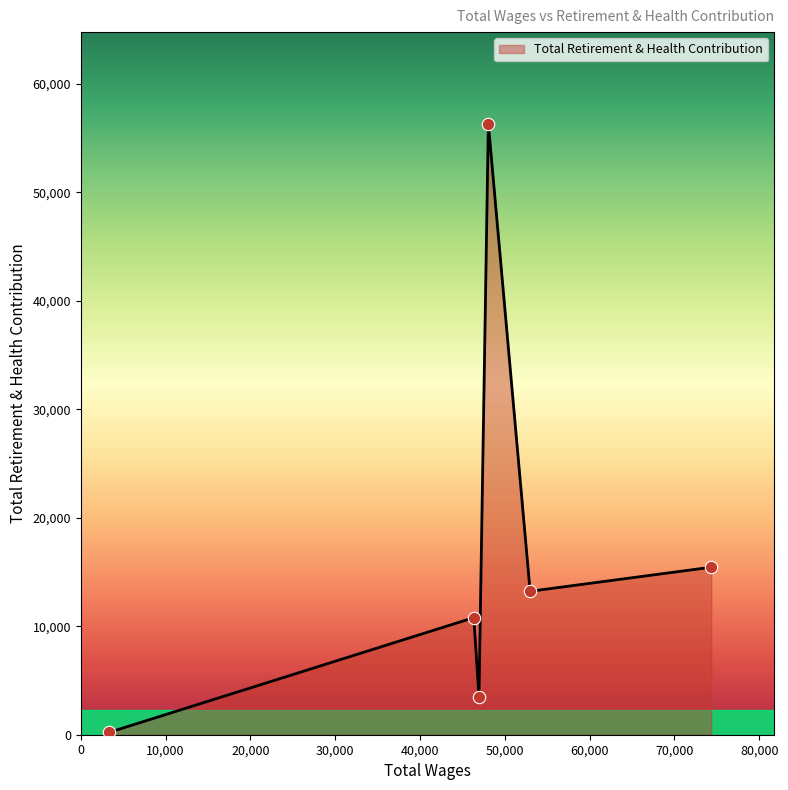

What is the greatest value displayed?

56338